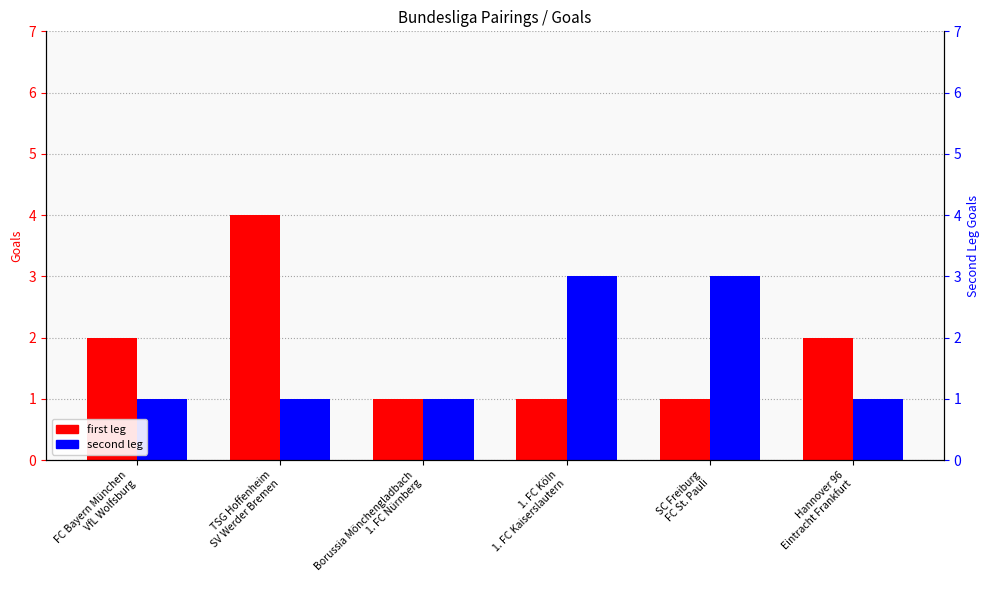

What is the value of the second leg bar at the 3rd from the left?

1